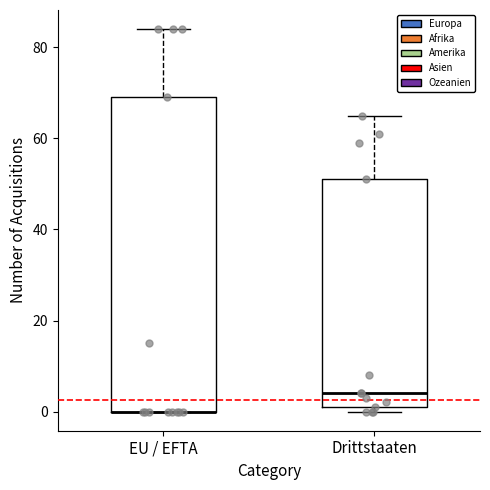

Reading left to right, read every box against the y-axis: the position of its median line, the range the box covers, and the ends of its whiskers. The values are not printed on the chart, so give them approximately, as read against the axis.

EU / EFTA: median 0 (drawn on the box's lower edge), box 0 to 70, whiskers 0 to 84
Drittstaaten: median 4, box 2 to 52, whiskers 0 to 66